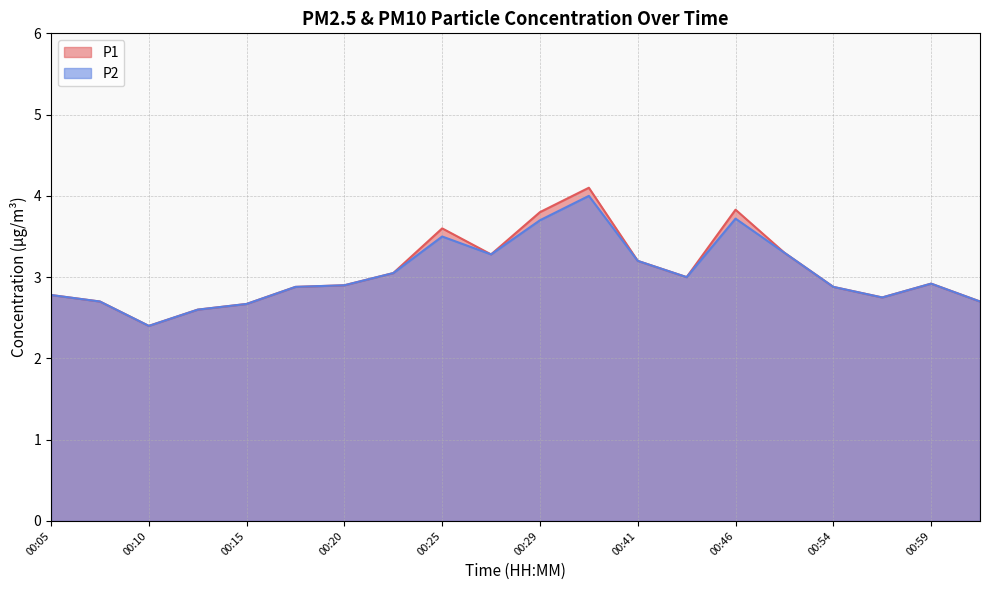

True or false: P2 has more than 1 points higher than both neighbors.

True